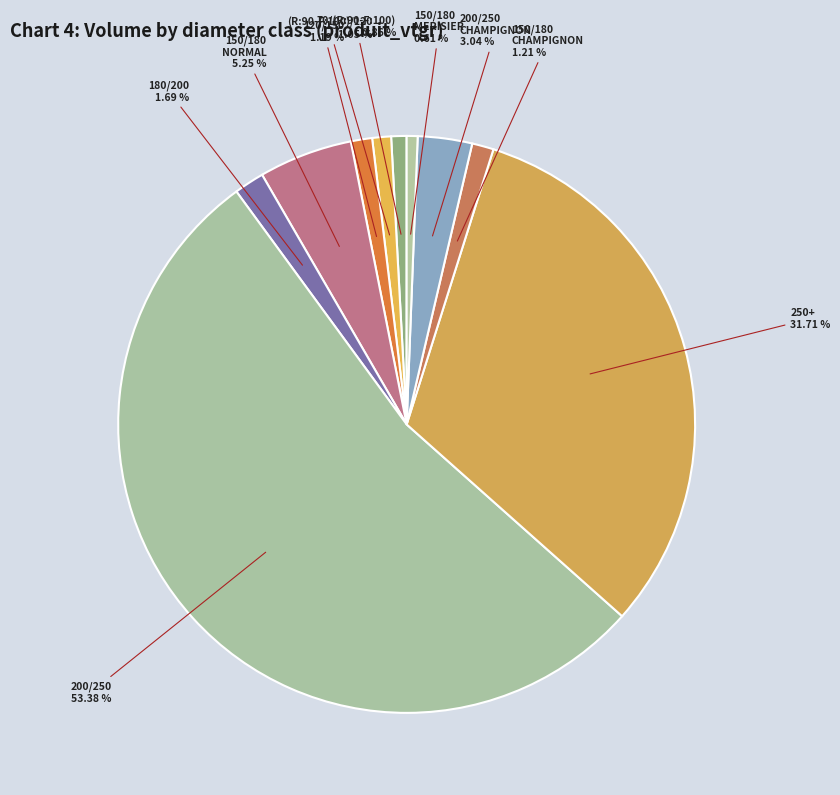

Which slice is the largest?

200/250